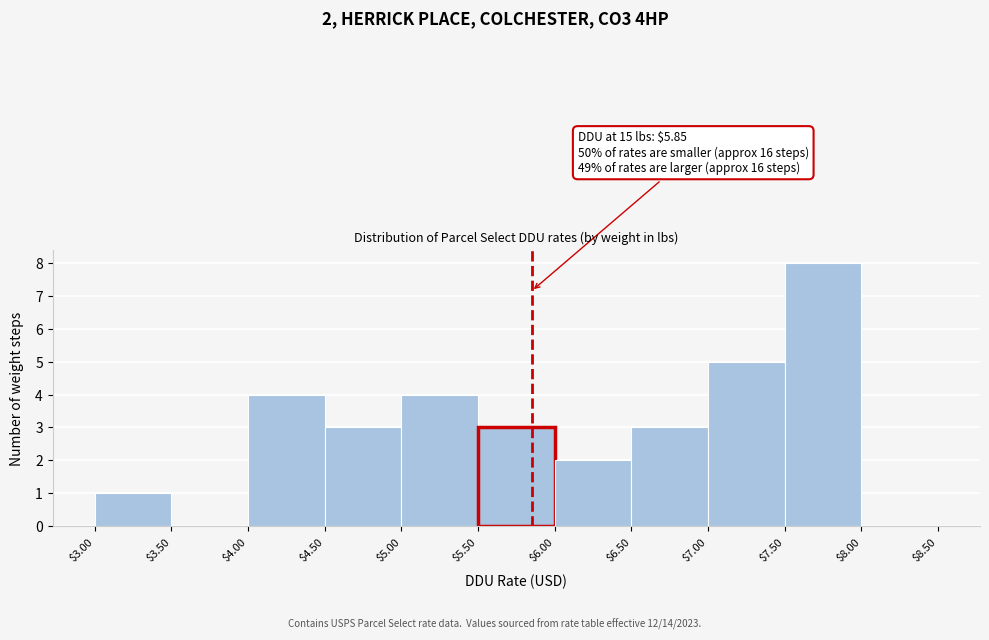

Which range on the x-axis has the tallest bar?

$7.50 to $8.00